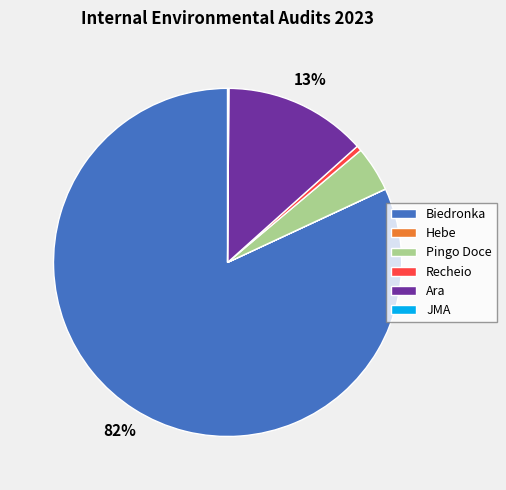

What is the largest slice in the pie chart?

Biedronka